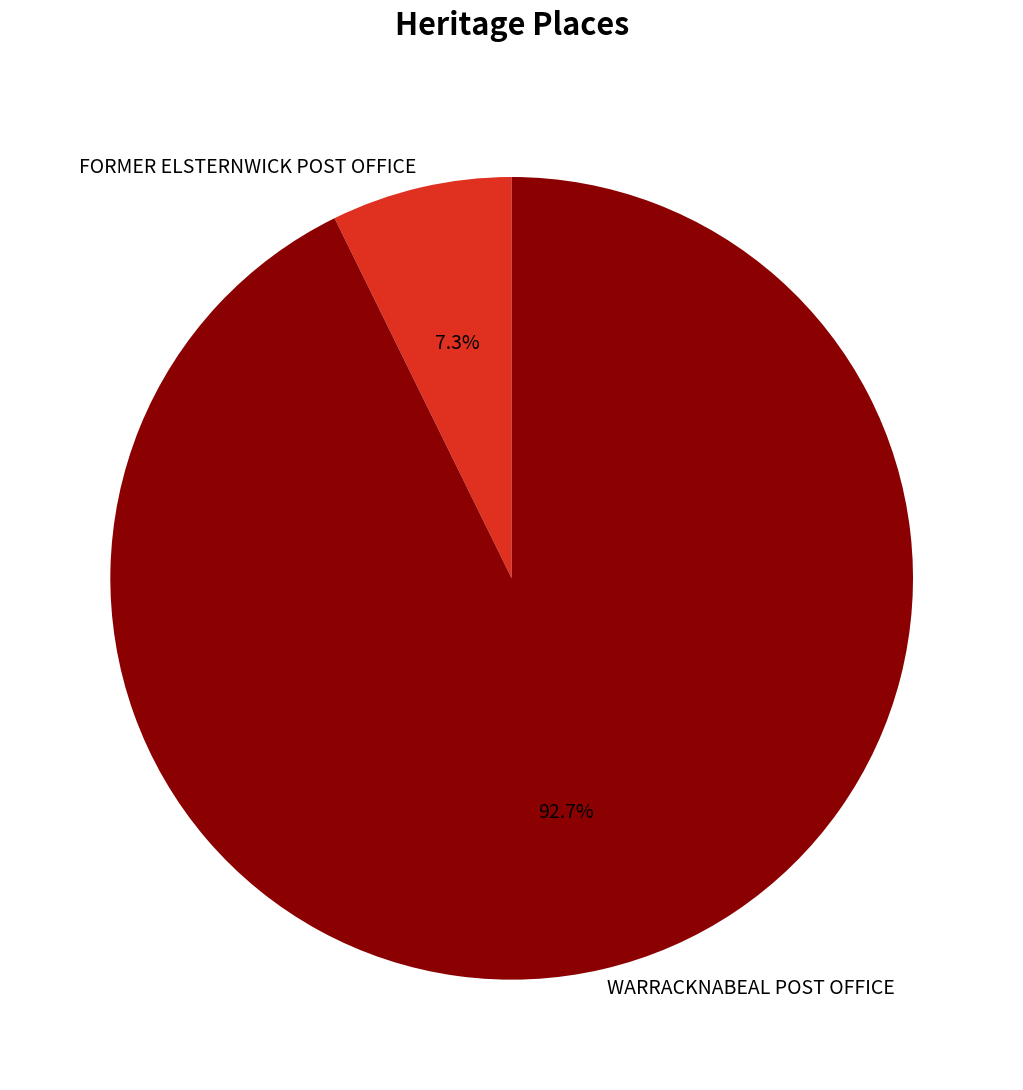

Which slice is the smallest?

FORMER ELSTERNWICK POST OFFICE